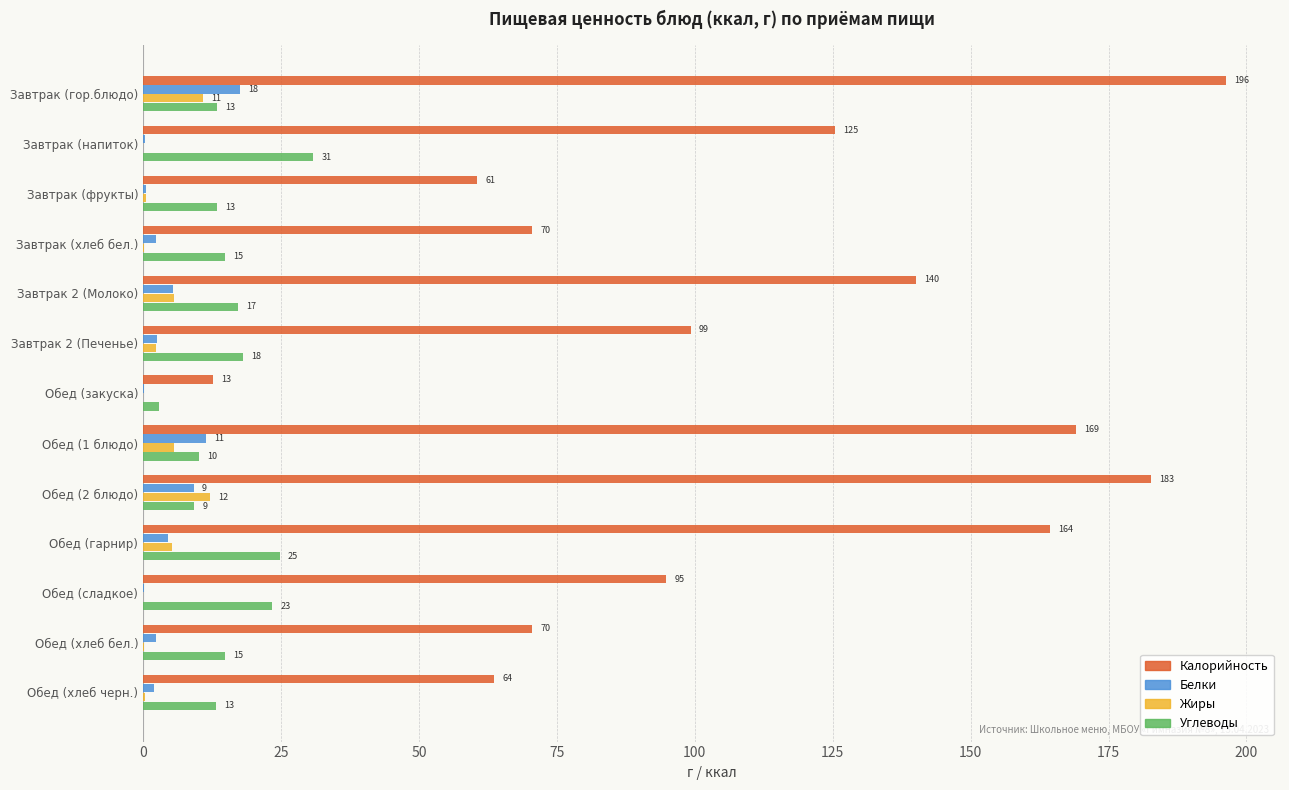

What is the value of the Белки bar at the 6th from the left?

2.5